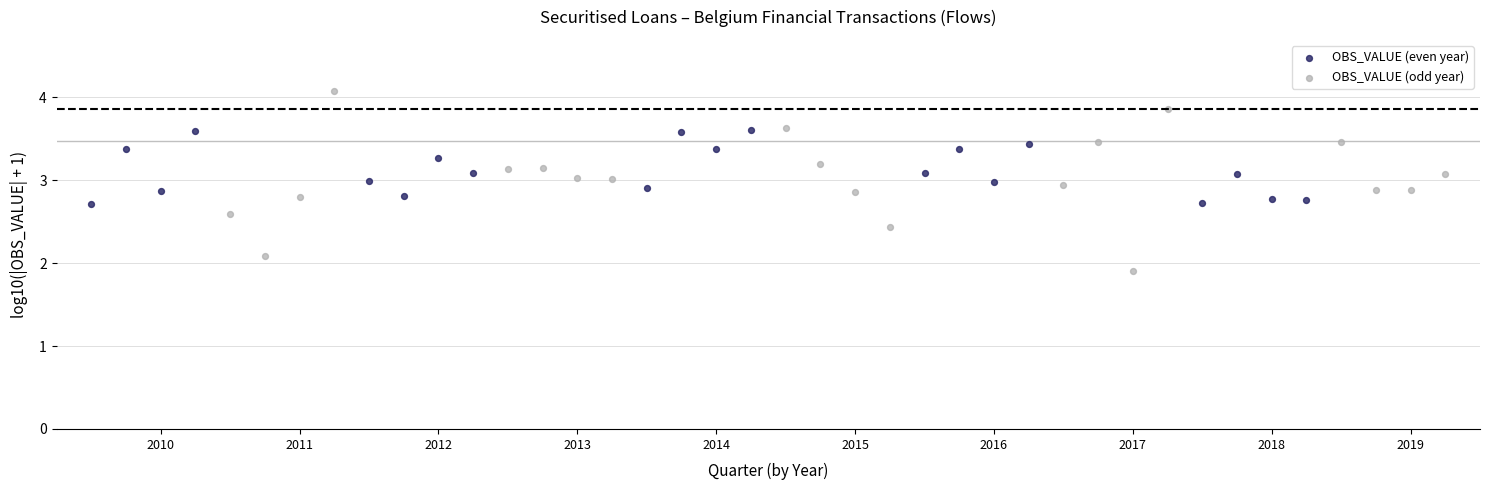

Which series reaches the maximum Y coordinate?

OBS_VALUE (odd year)